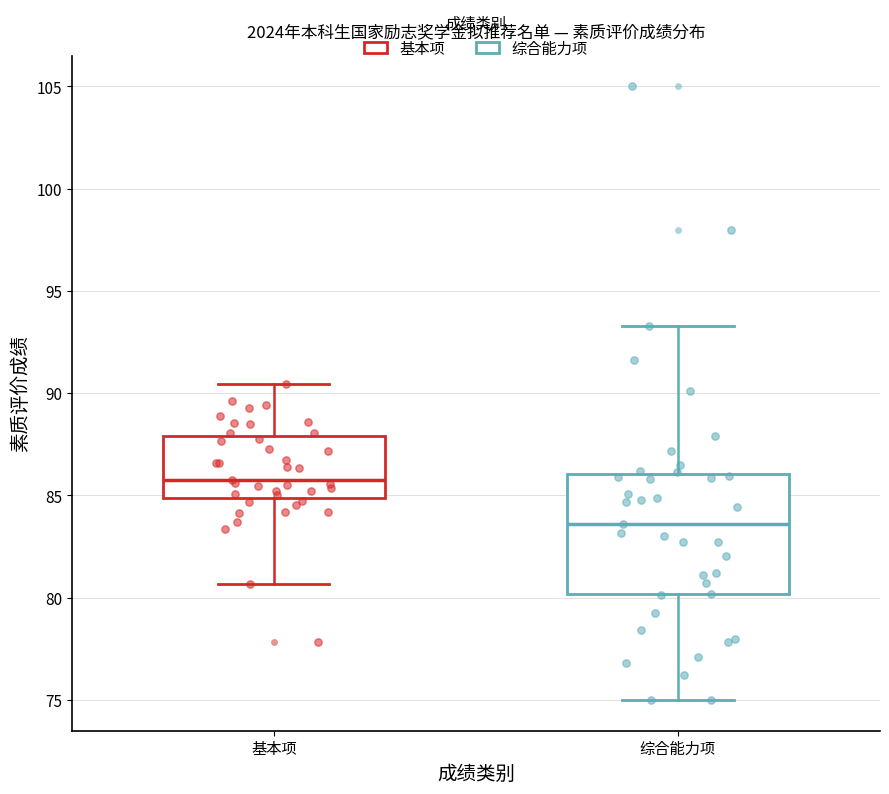

Which box's median line is the lowest?

综合能力项